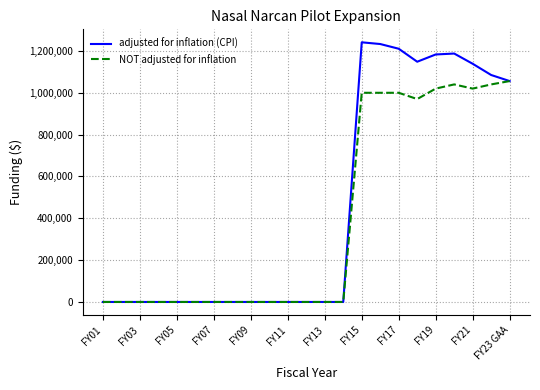

How many lines are shown in the chart?

2